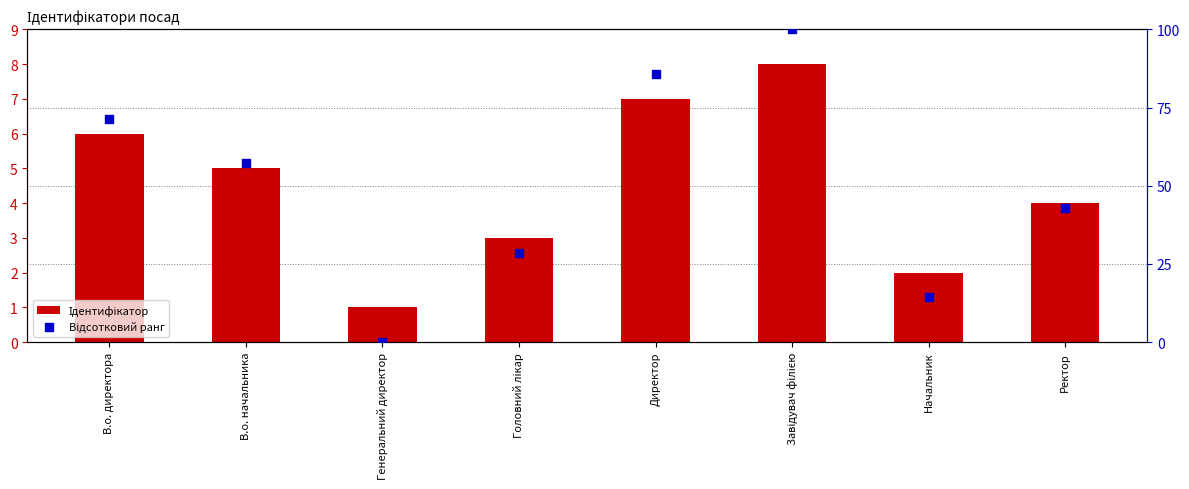

At which category is the sum across all series the highest?

Завідувач філією